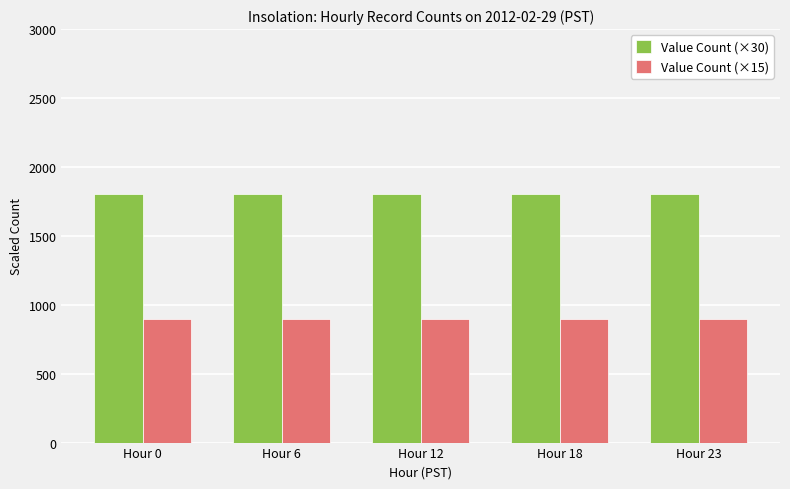

List the series in order of their peak value, lowest first.

Value Count (×15), Value Count (×30)